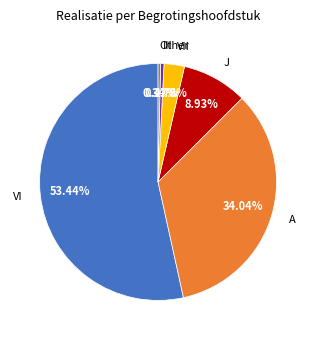

Which has a higher value, J or Other?

J